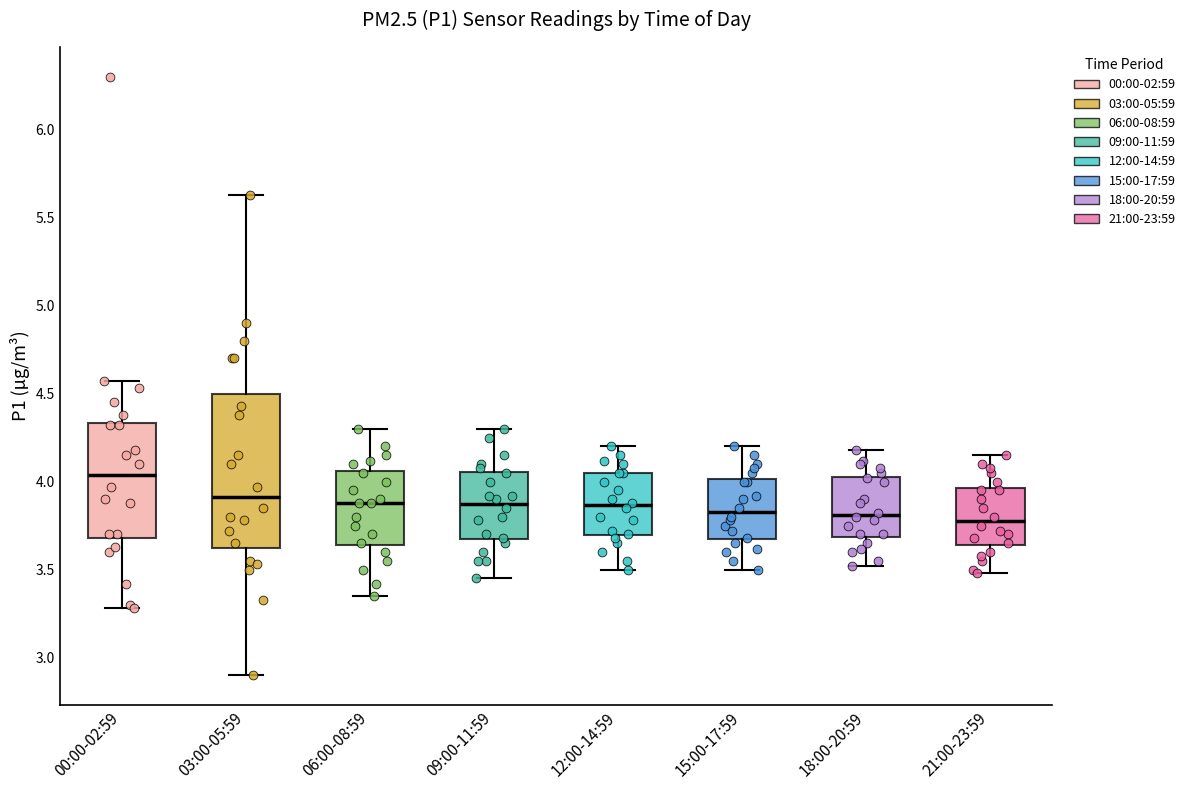

Reading left to right, read every box against the y-axis: the position of its median line, the range the box covers, and the ends of its whiskers. The values are not printed on the chart, so give them approximately, as read against the axis.

00:00-02:59: median 4.05, box 3.70 to 4.35, whiskers 3.30 to 4.55
03:00-05:59: median 3.90, box 3.65 to 4.50, whiskers 2.90 to 5.65
06:00-08:59: median 3.90, box 3.65 to 4.05, whiskers 3.35 to 4.30
09:00-11:59: median 3.90, box 3.65 to 4.05, whiskers 3.45 to 4.30
12:00-14:59: median 3.85, box 3.70 to 4.05, whiskers 3.50 to 4.20
15:00-17:59: median 3.85, box 3.65 to 4.00, whiskers 3.50 to 4.20
18:00-20:59: median 3.80, box 3.70 to 4.05, whiskers 3.50 to 4.20
21:00-23:59: median 3.80, box 3.65 to 3.95, whiskers 3.50 to 4.15